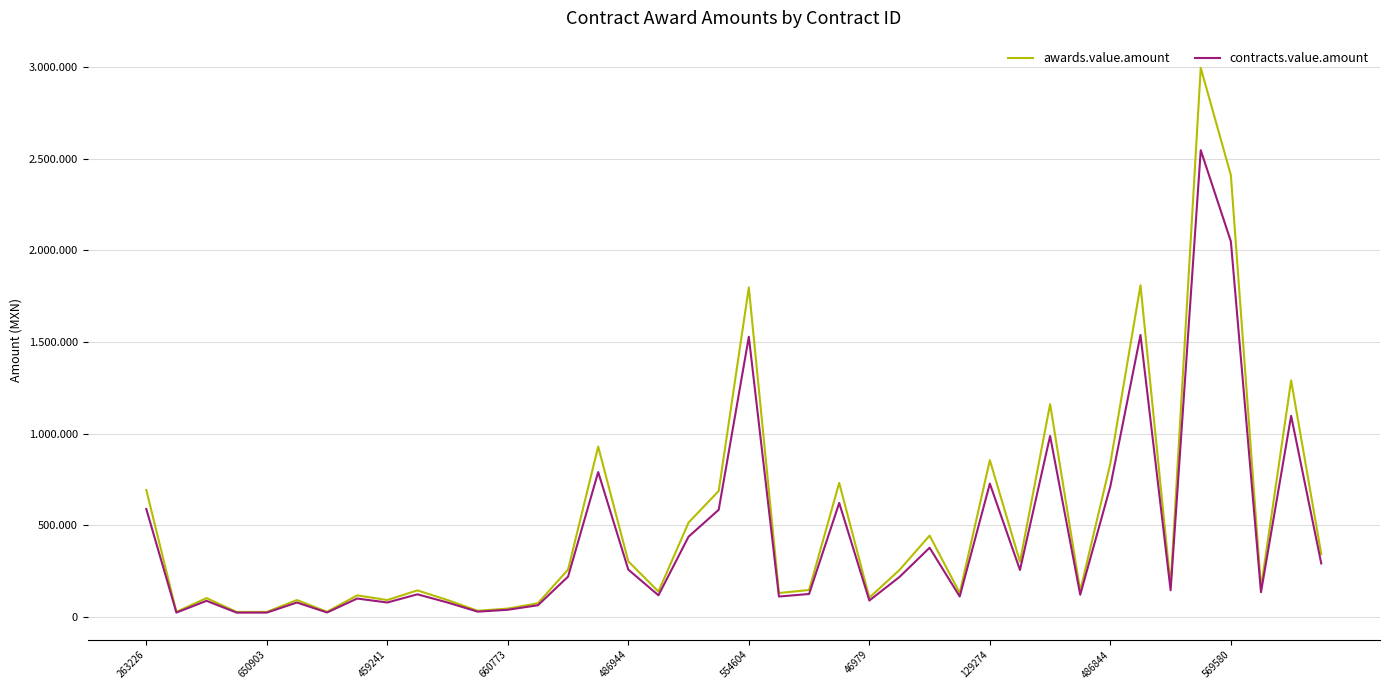

Reading left to right, transcribe all the data shown in this chart.

awards.value.amount: 691465.5	25284.5	100830.9	24940.0	25122.6	90028.7	25862.1	115567.5	90000.0	142742.5	90000.0	31257.9	43259.4	72478.7	256412.9	928379.9	301432.8	136436.2	513316.5	685959.3	1798311.4	128456.4	144770.2	730095.4	102870.2	254072.3	442100.0	128668.5	854379.8	299182.2	1160477.8	140122.1	836855.5	1809872.0	168940.4	2997662.6	2411583.1	156557.0	1290132.9	341055.3
contracts.value.amount: 587745.7	21491.8	85706.2	21199.0	21354.2	76524.4	21982.8	98232.4	76500.0	121331.1	76500.0	26569.2	36770.5	61606.9	217950.9	789122.9	256217.9	115970.8	436319.0	583065.4	1528564.7	109187.9	123054.7	620581.1	87439.7	215961.5	375785.0	109368.2	726222.9	254304.9	986406.1	119103.8	711327.1	1538391.2	143599.3	2548013.2	2049845.6	133073.5	1096612.9	289897.0